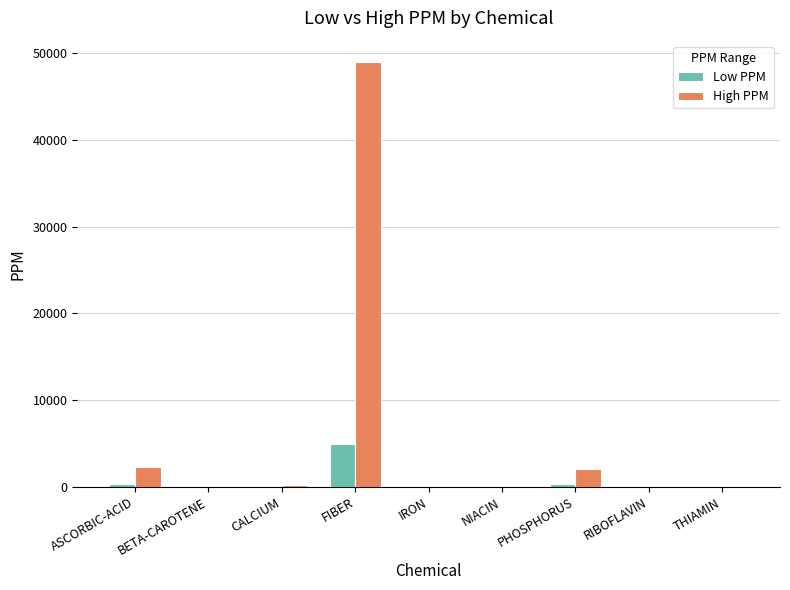

Which series has the largest total across all categories?

High PPM